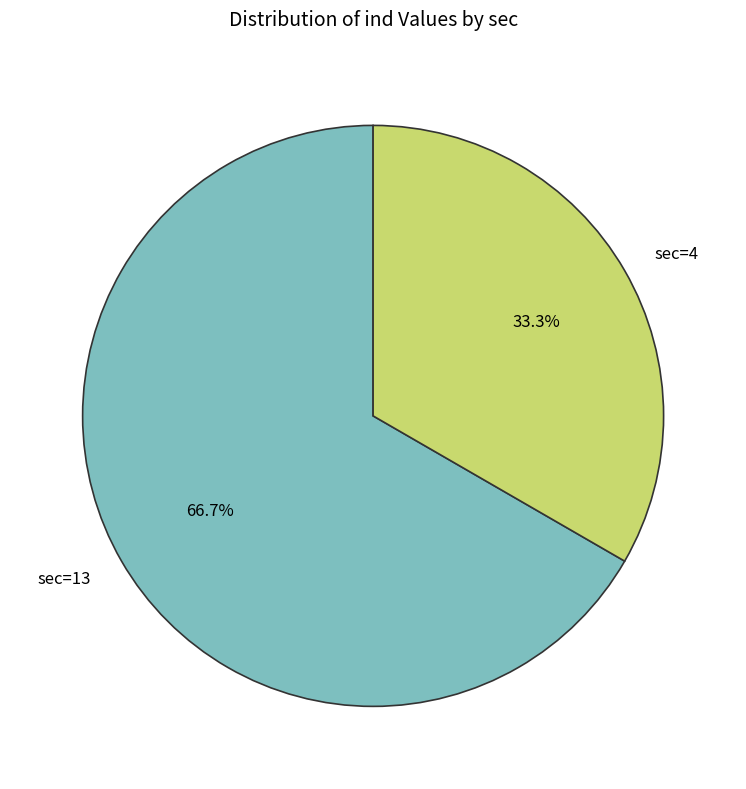

Do sec=4 and sec=13 together represent more than half of the pie?

Yes